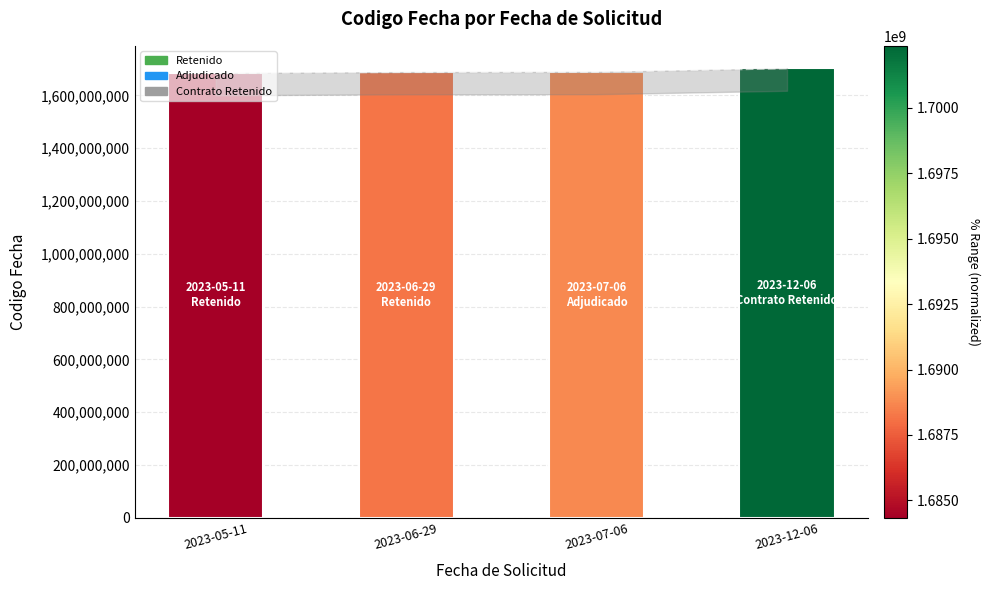

What is the maximum value shown in the chart?

1702375902